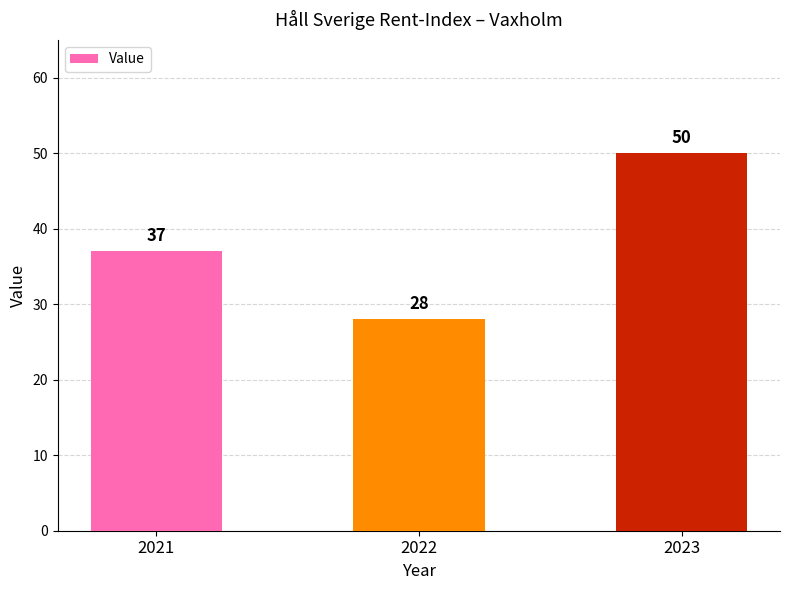

What is the approximate value at 2022, to the nearest 5?

30